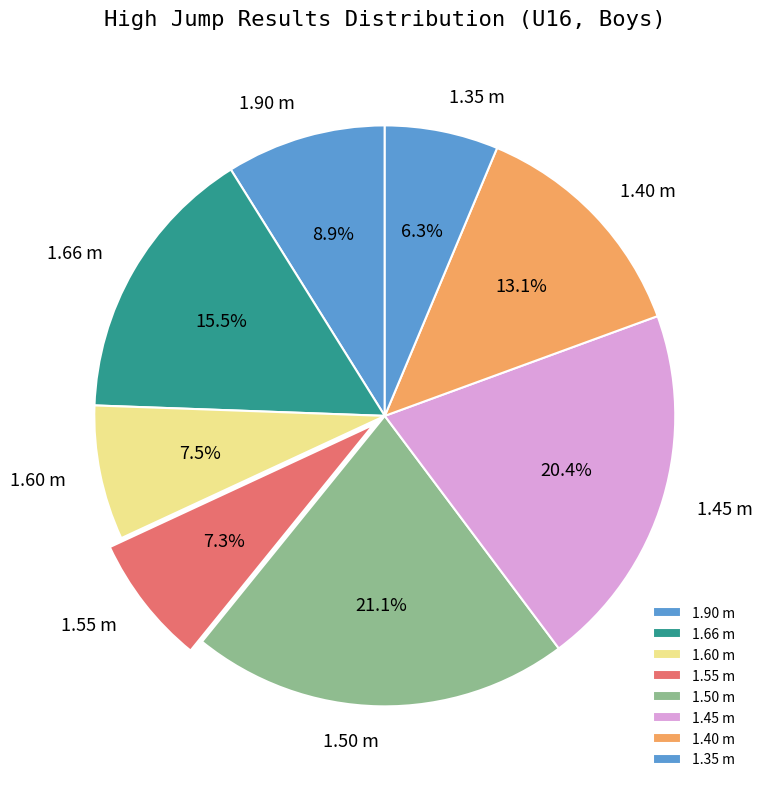

Combined, do 1.35 m and 1.55 m account for over 50%?

No